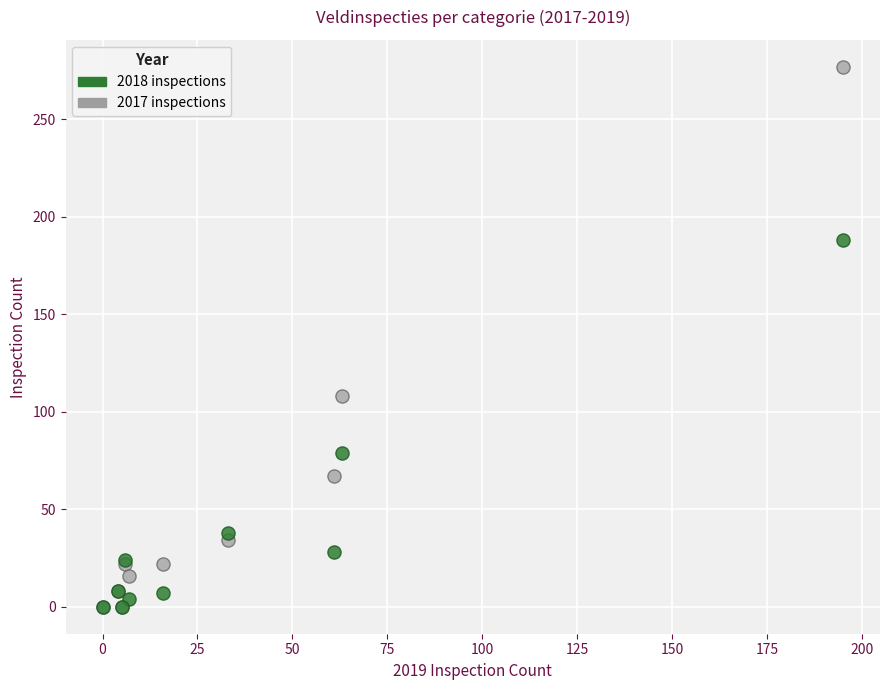

Across all series, what Y value is closest to 138?

108